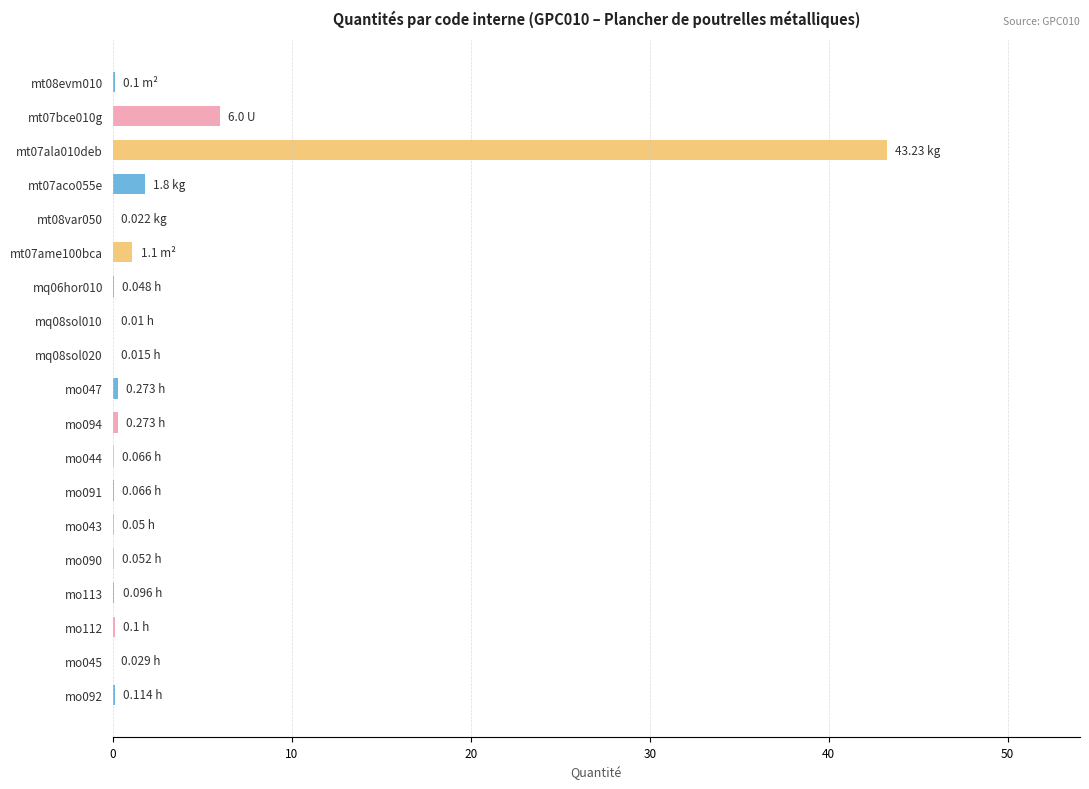

What is the sum of all values?

53.4